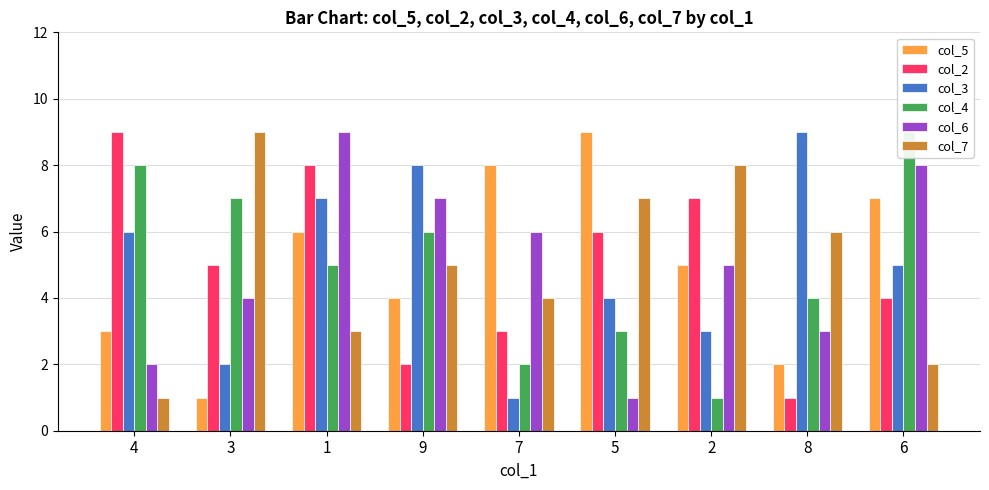

Between 8 and 9, which is larger?

9